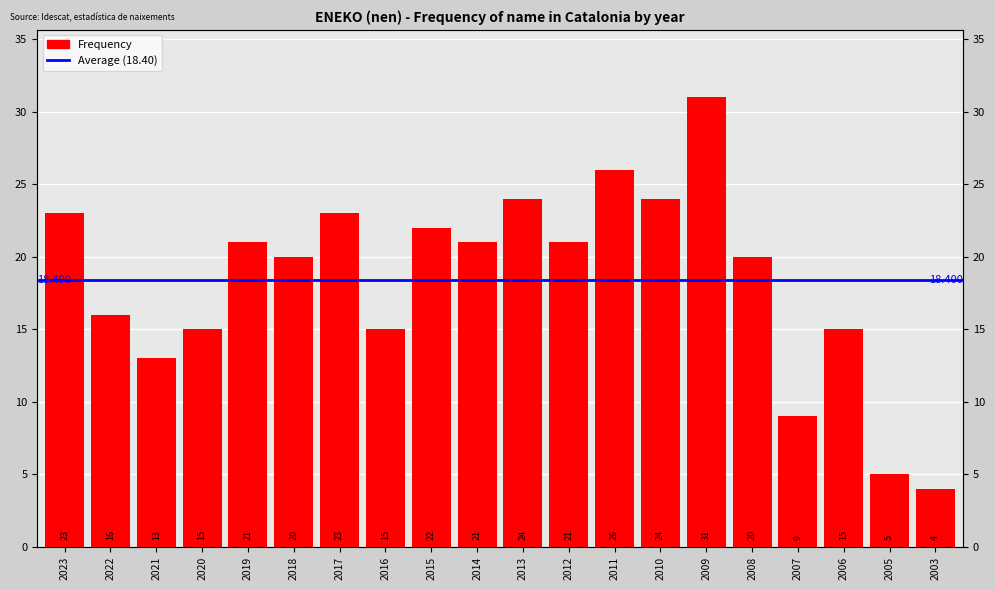

What is the value of the 9th bar from the left?

22